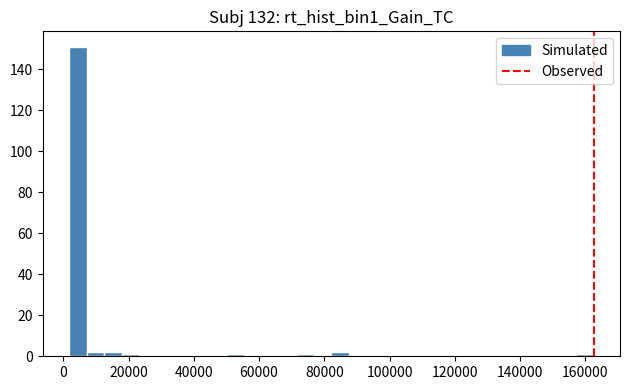

Read against the x-axis, roughly where is the centre of the tallest bar?

4000